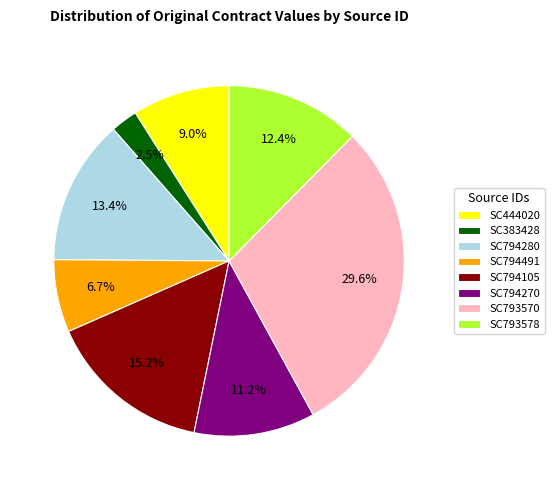

To the nearest percent, what is the difference between the largest and smallest slice percentages?

27%